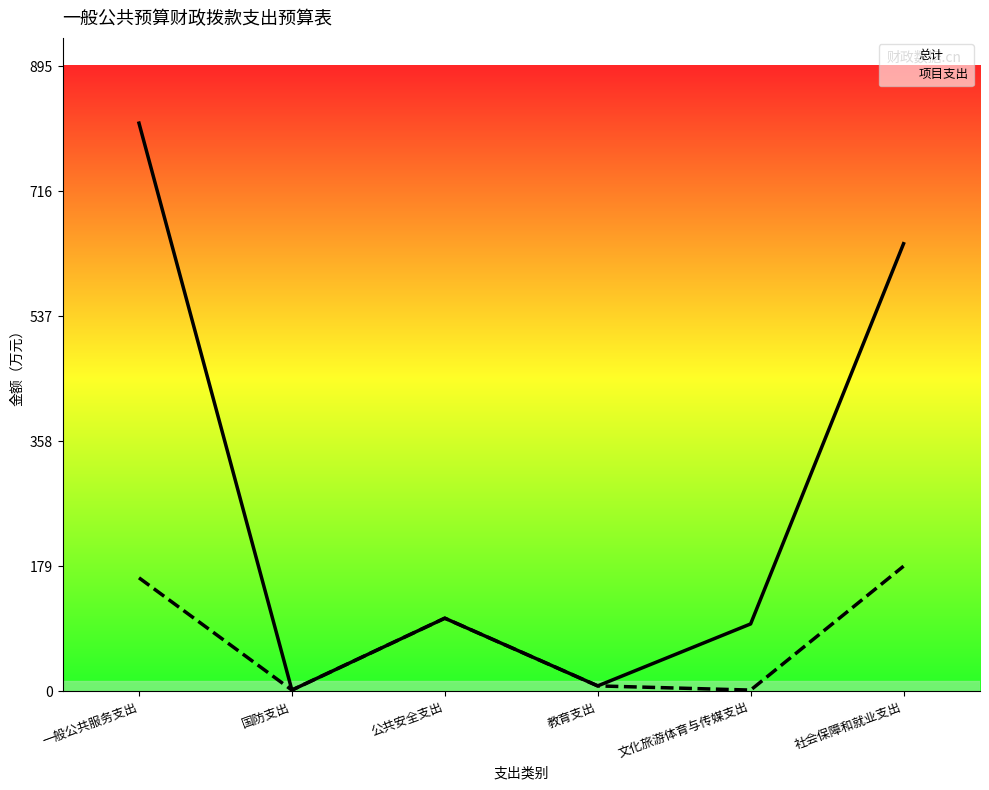

True or false: 项目支出 and 总计 intersect in this chart.

False